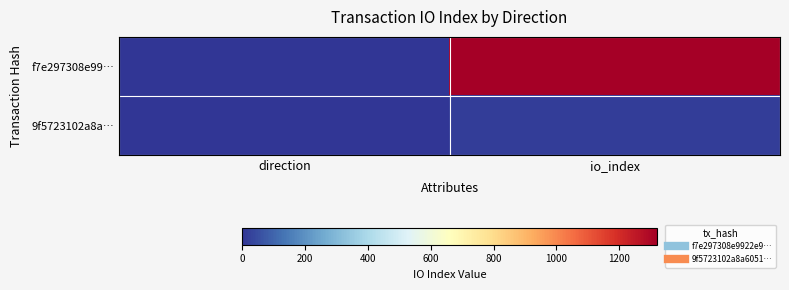

Which series has the largest total across all categories?

f7e297308e99…